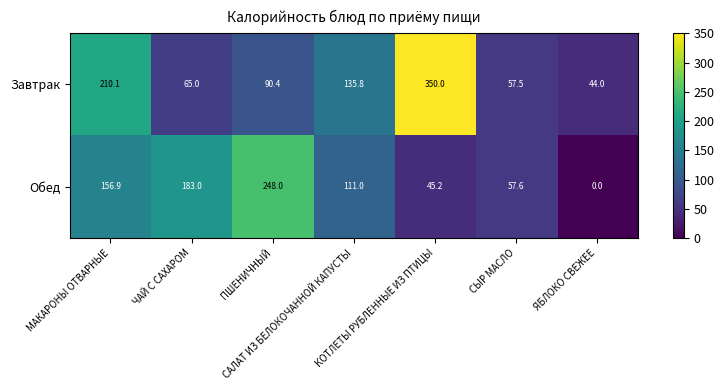

At which category is the sum across all series the highest?

КОТЛЕТЫ РУБЛЕННЫЕ ИЗ ПТИЦЫ